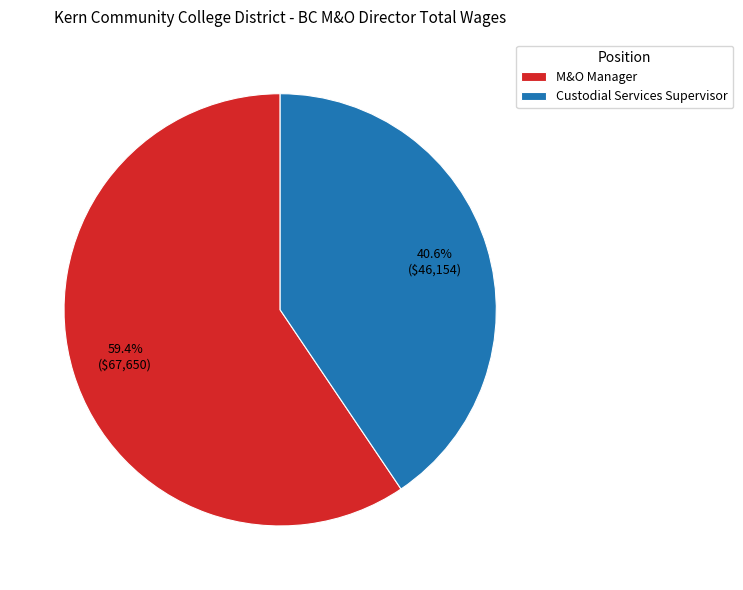

Is it true that M&O Manager is 59% of the pie?

True